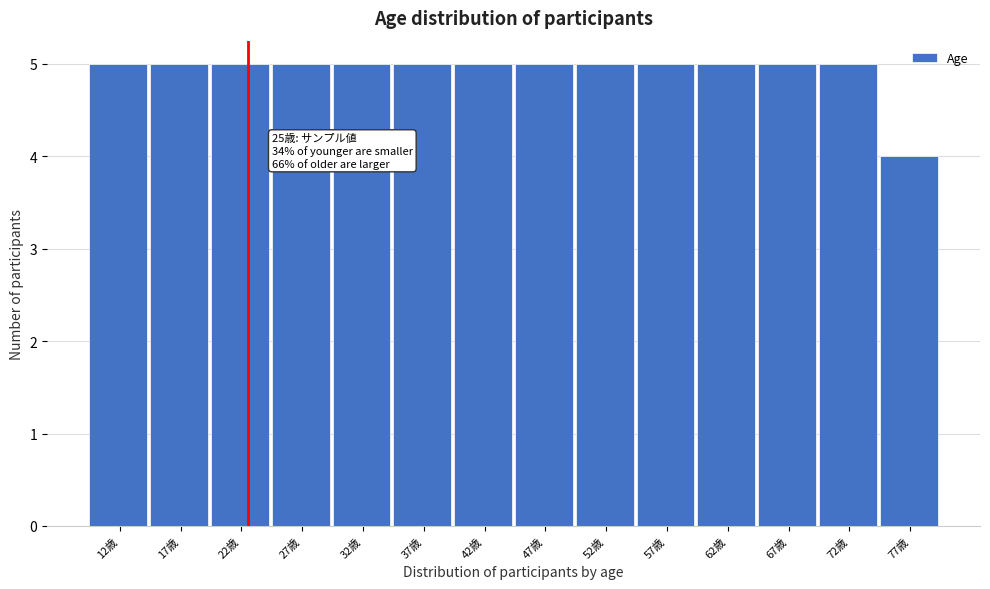

Reading left to right, list all the values displayed in this chart.

5	5	5	5	5	5	5	5	5	5	5	5	5	4